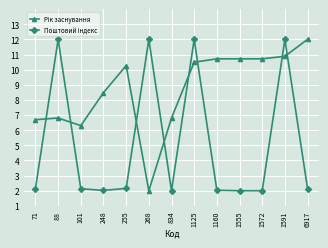

What is the spread (max minus min) of values at 6917?

9.9